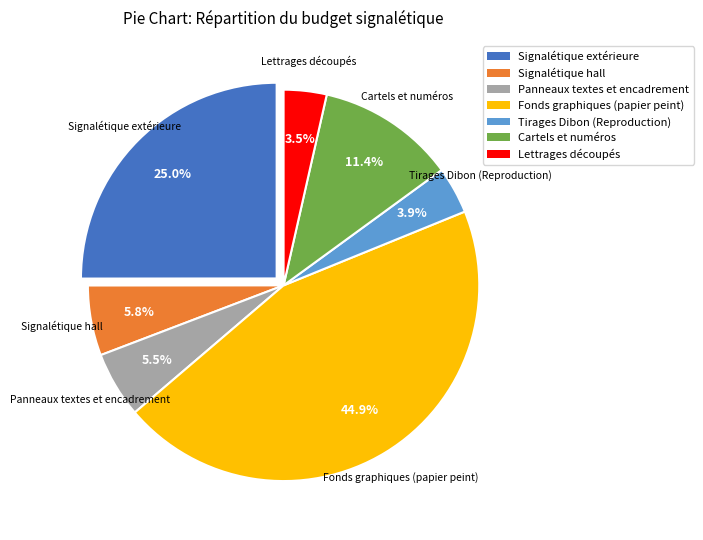

Which slice is the largest?

Fonds graphiques (papier peint)